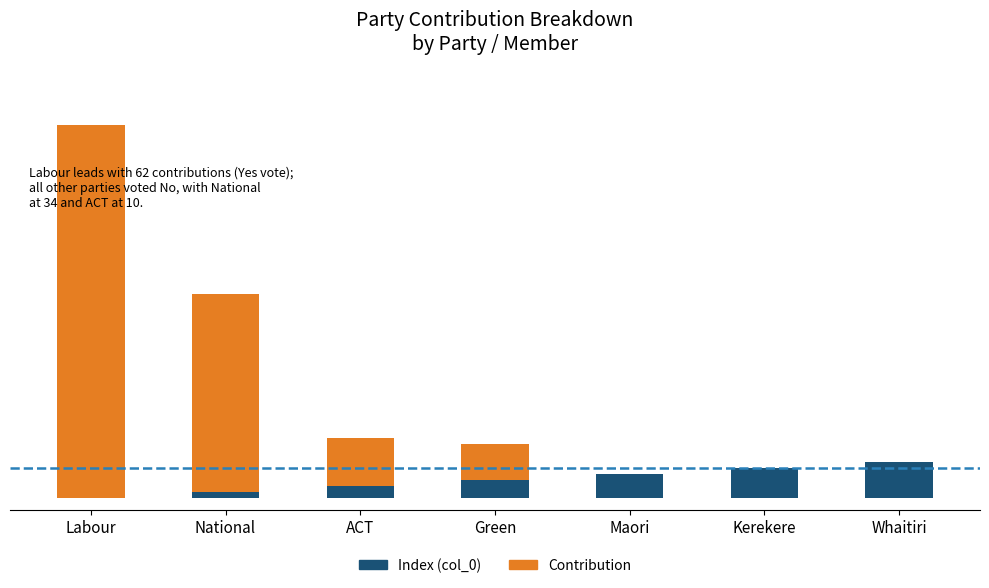

Rank the series by their average value, from lowest to highest.

Index (col_0), Contribution